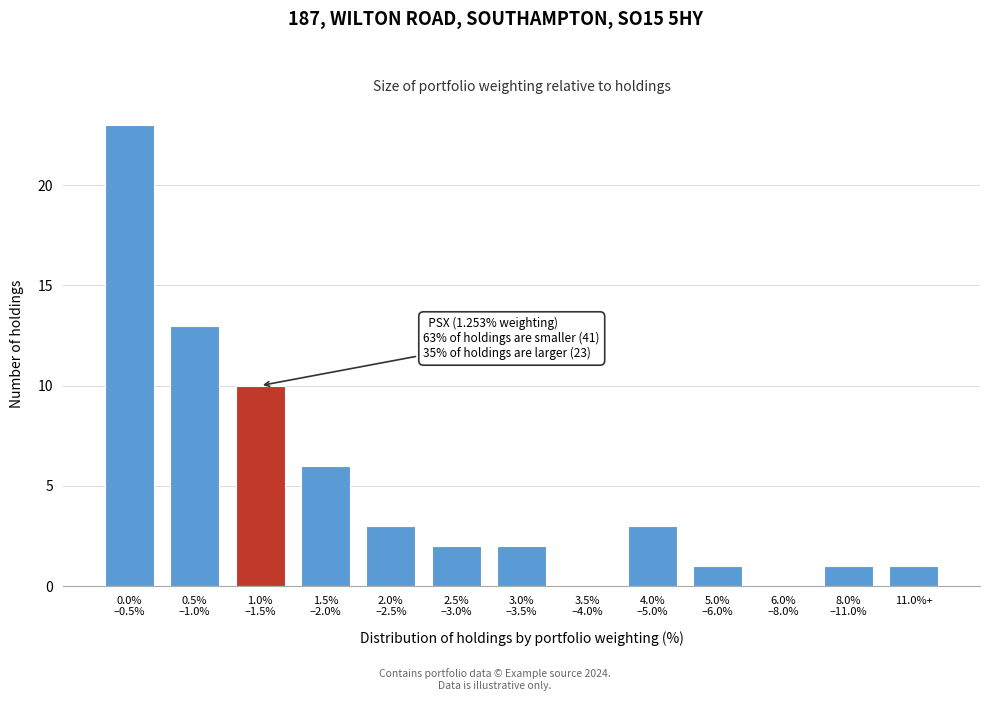

What is the sum of all values?

65